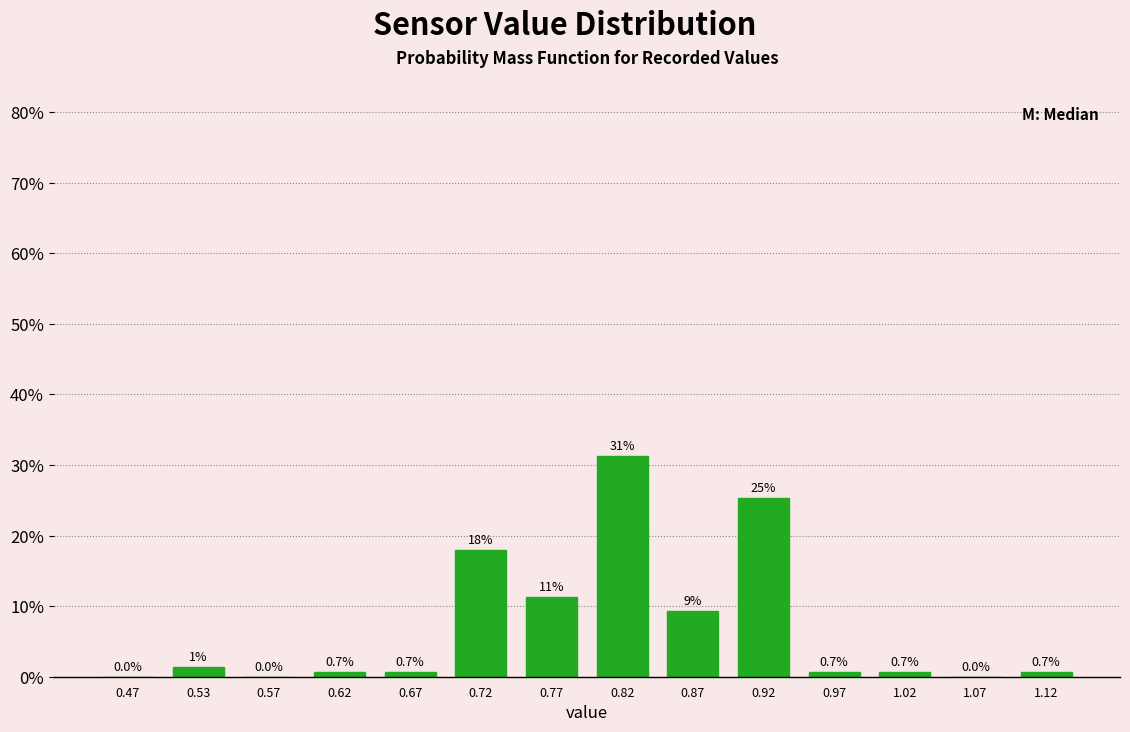

Which range on the x-axis has the tallest bar?

0.80 to 0.85